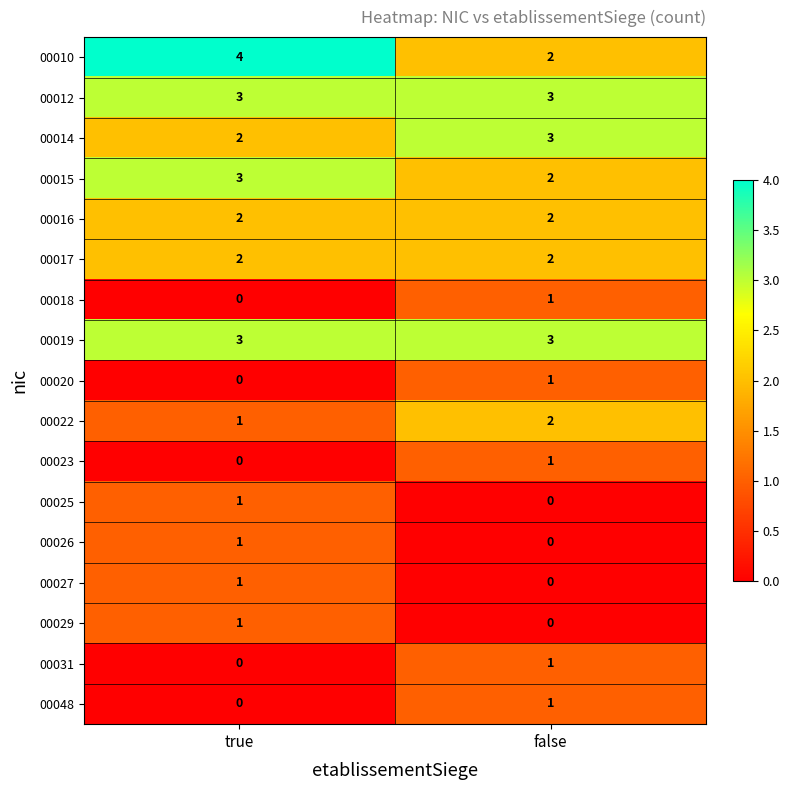

Which category has the highest value in the 00026 series?

true